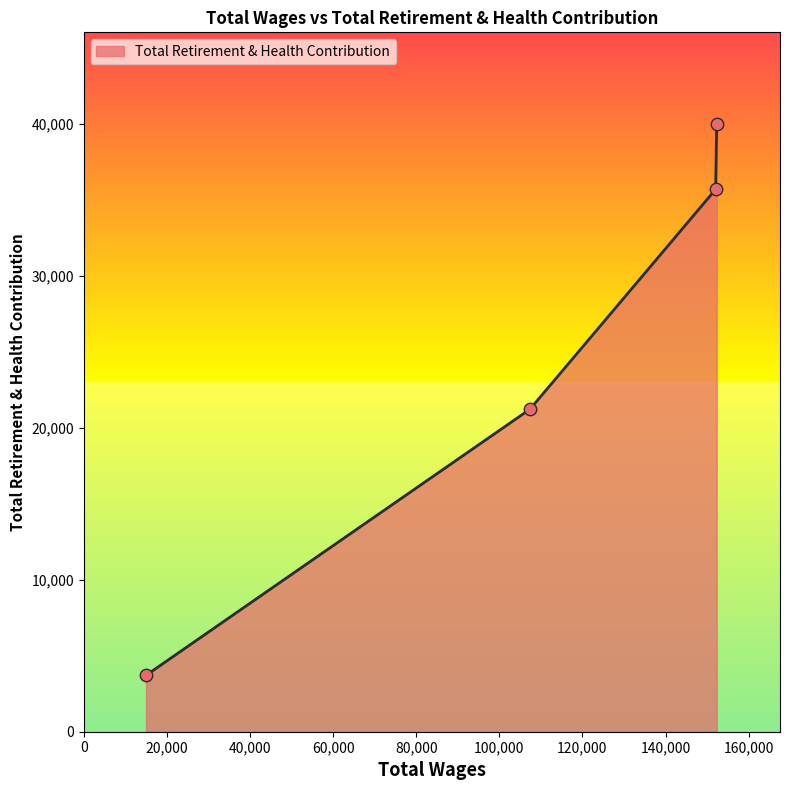

What is the greatest value displayed?

40000